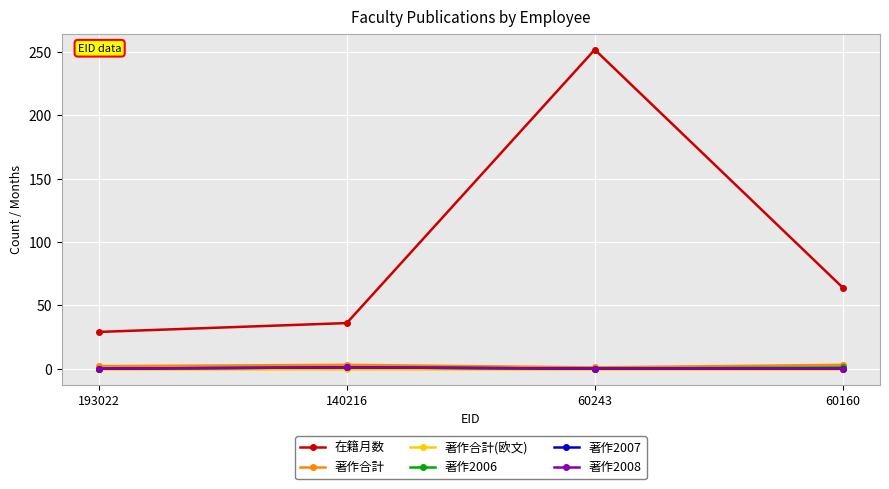

The value of 著作合計(欧文) at 60243 is 0. True or false?

True